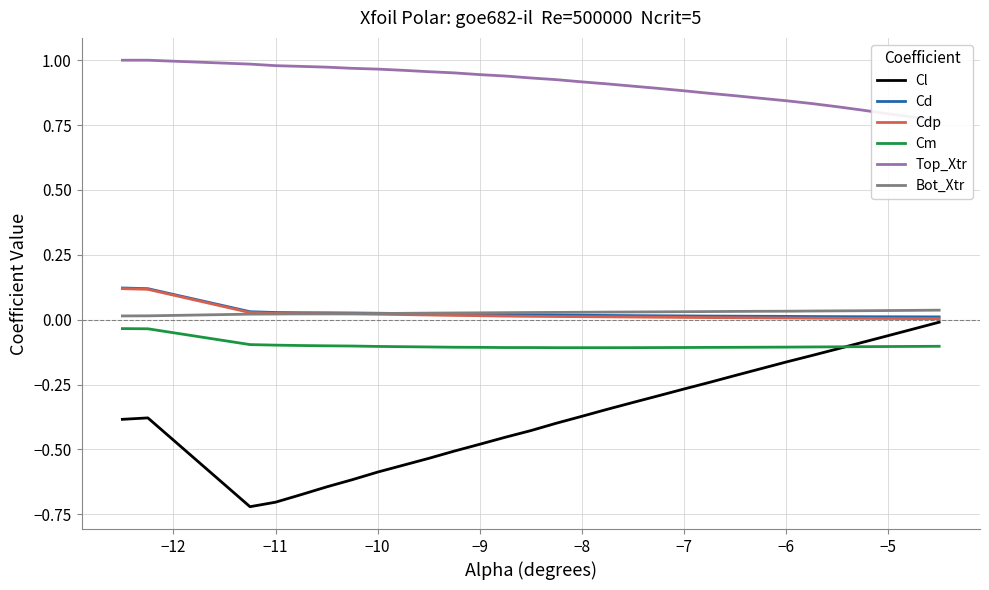

What is the maximum value for Cd?

0.1